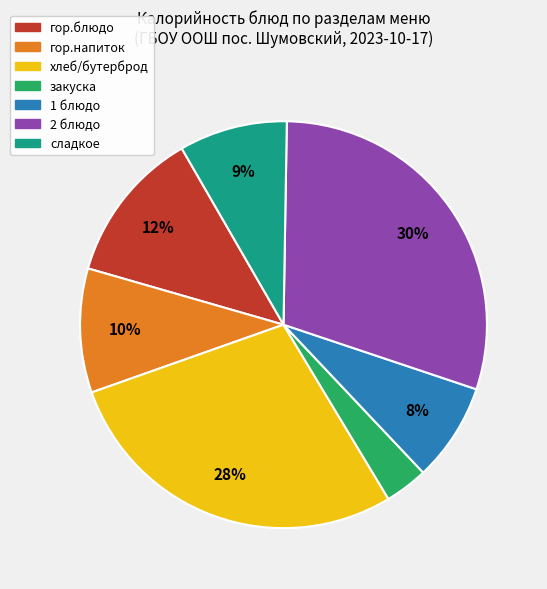

Rank the categories by value from lowest to highest.

закуска, 1 блюдо, сладкое, гор.напиток, гор.блюдо, хлеб/бутерброд, 2 блюдо